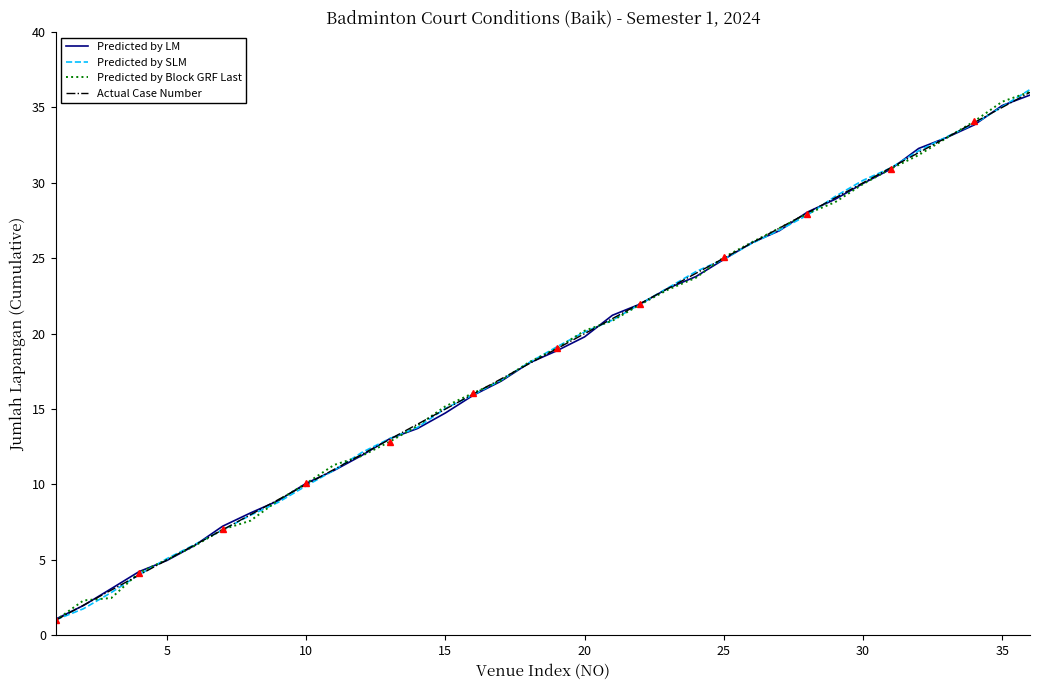

Is it true that Predicted by SLM equals 30.2 at 30?

True